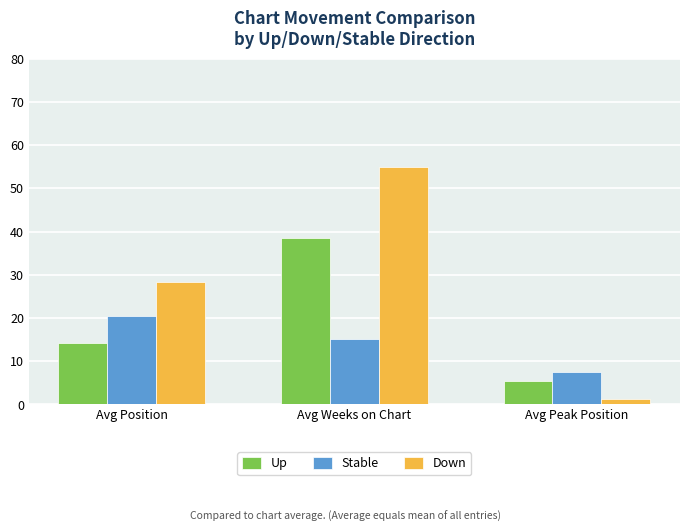

Between Avg Position and Avg Weeks on Chart, which series saw the biggest shift?

Down